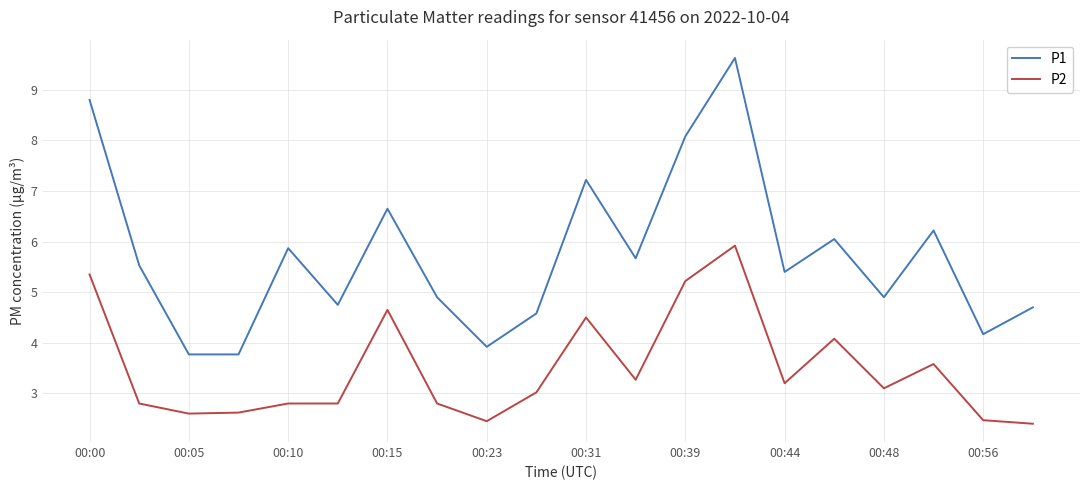

Which series has the largest range (max minus min)?

P1